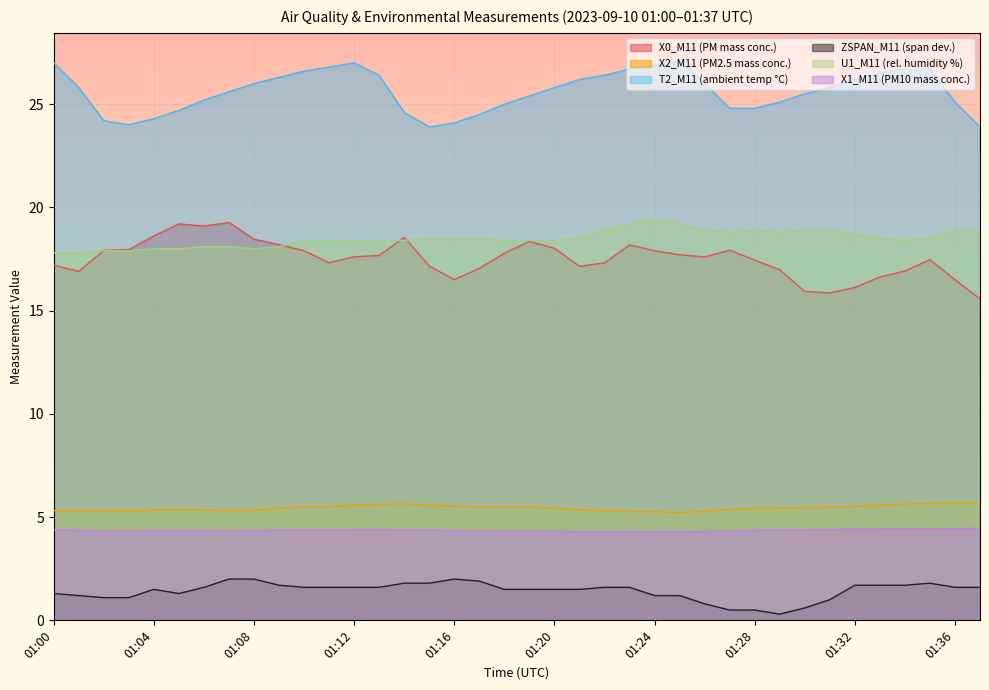

Is it true that T2_M11 (ambient temp °C) equals 38.5 at 01:24?

False